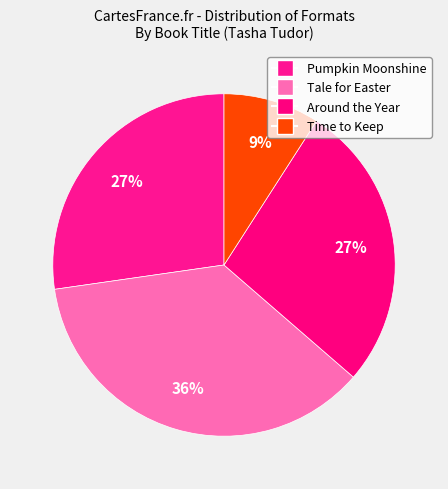

Is Tale for Easter the majority of the pie?

No